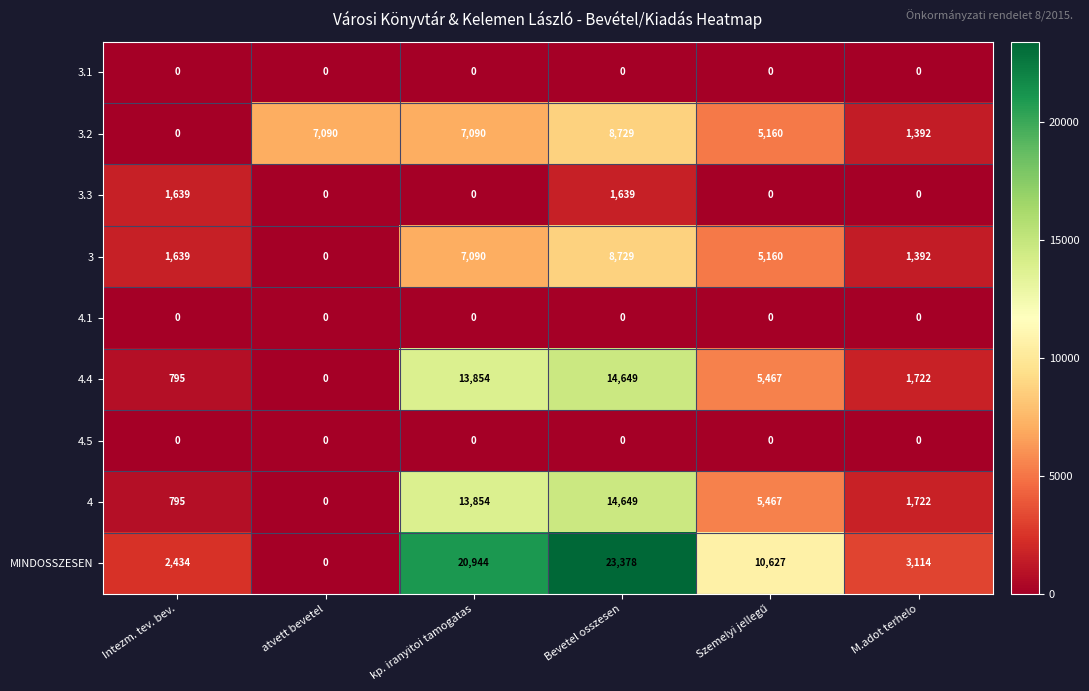

How many series are shown in this chart?

9